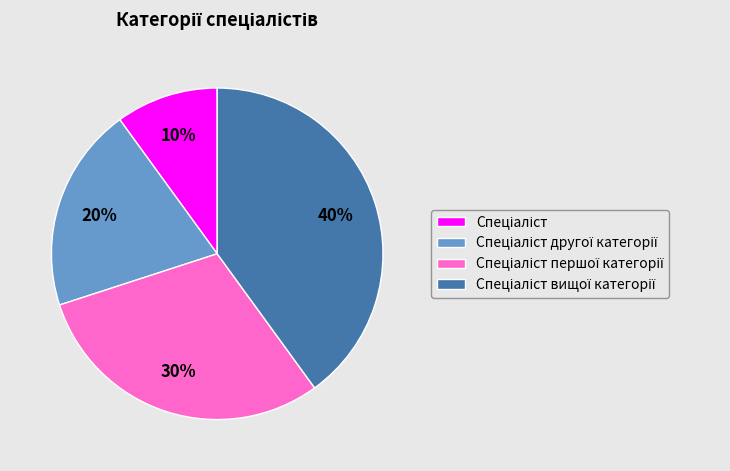

To the nearest percent, what is the average slice percentage?

25%